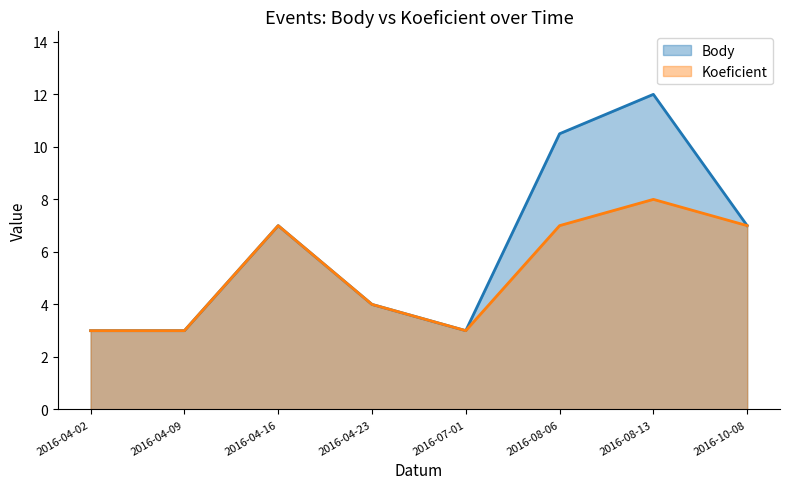

At which category does Body reach its first local peak?

2016-04-16